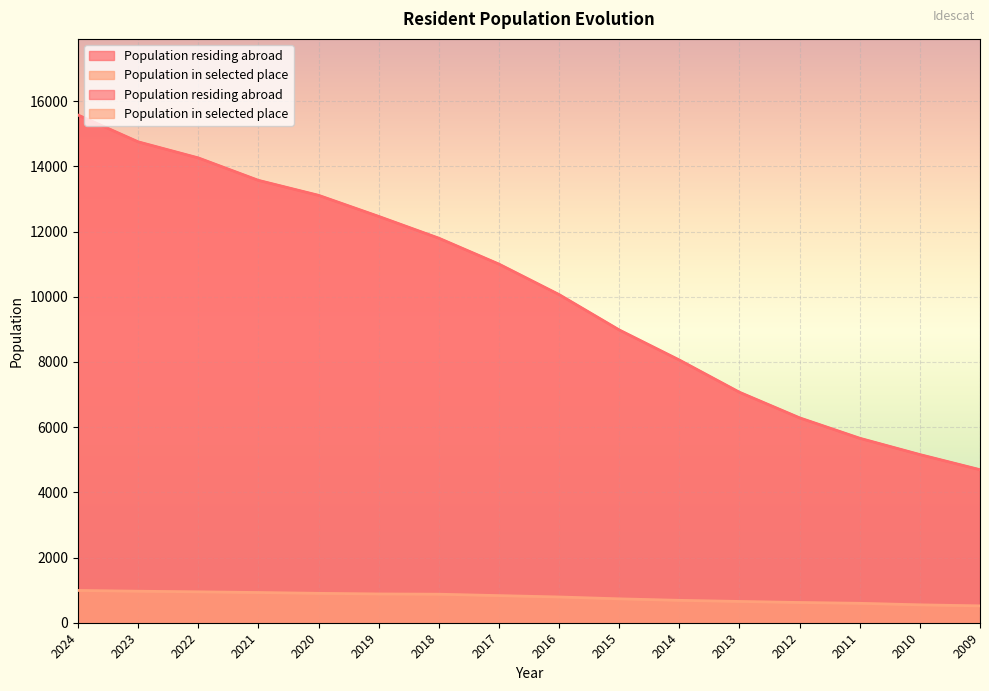

Which series changed the most between 2020 and 2019?

Population residing abroad